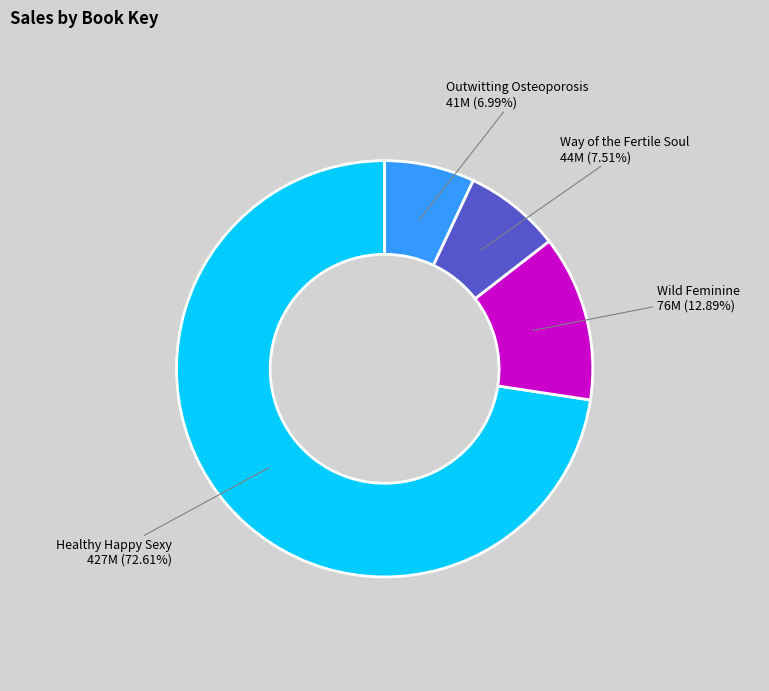

The Healthy Happy Sexy slice represents 73% of the pie. True or false?

True